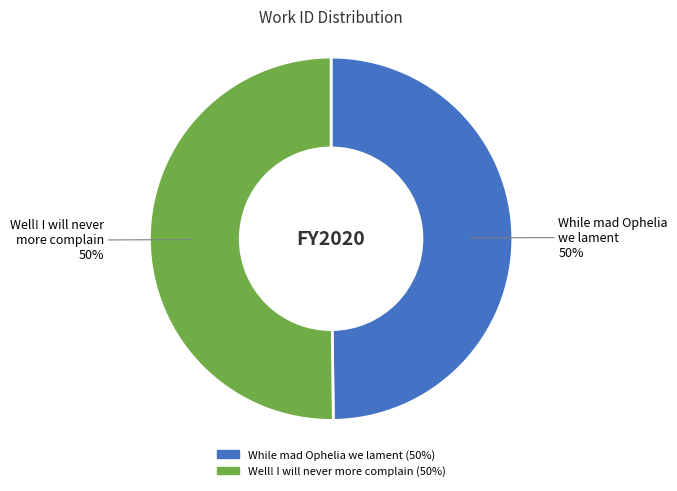

Is it true that Well! I will never more complain is 50% of the pie?

True